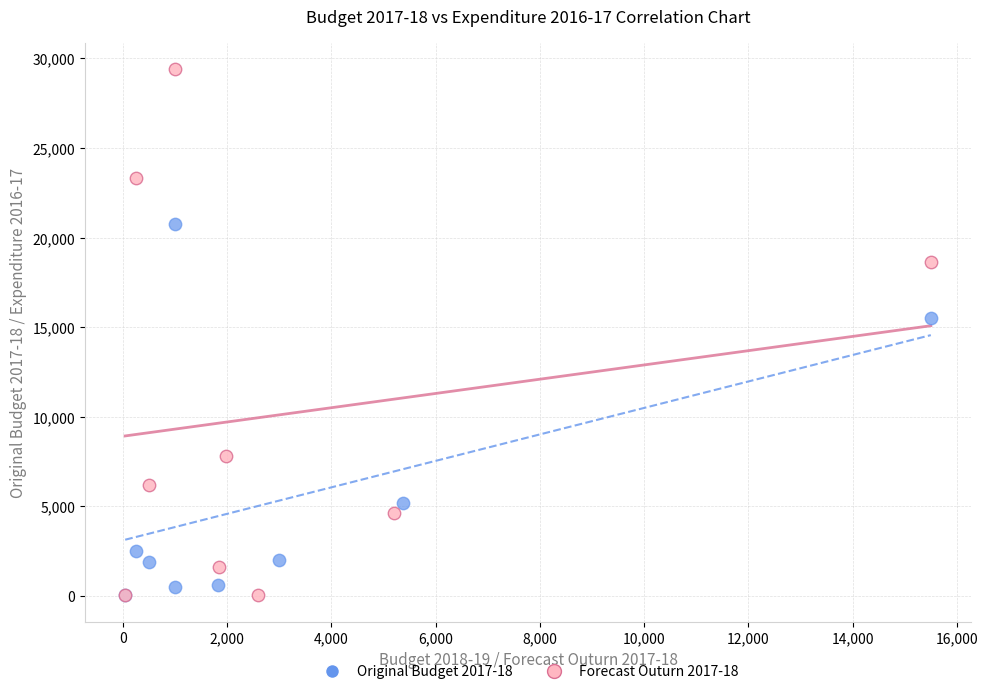

Which series reaches the maximum Y coordinate?

Forecast Outurn 2017-18